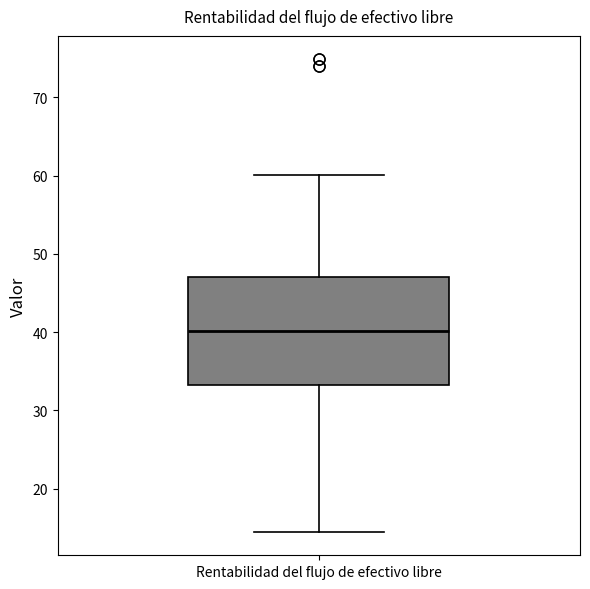

Read this box plot against the y-axis: the position of the median line, the range covered by the box, and the ends of both whiskers. The values are not printed on the chart, so give them approximately, as read against the axis.

median 40, box 33 to 47, whiskers 15 to 60